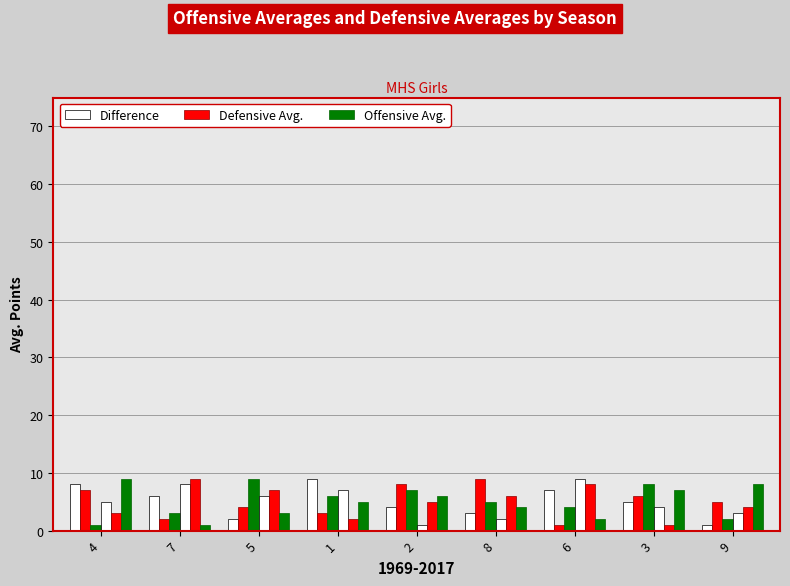

How many groups of bars are there?

9